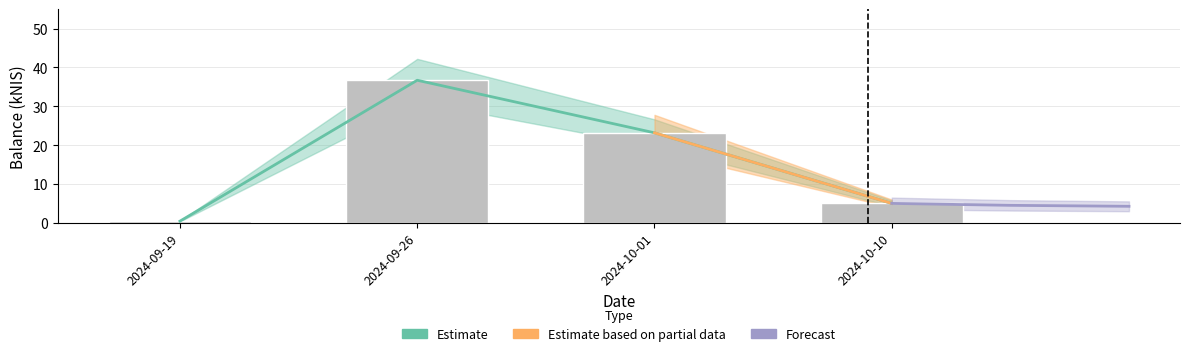

How many data points does each series have?

4